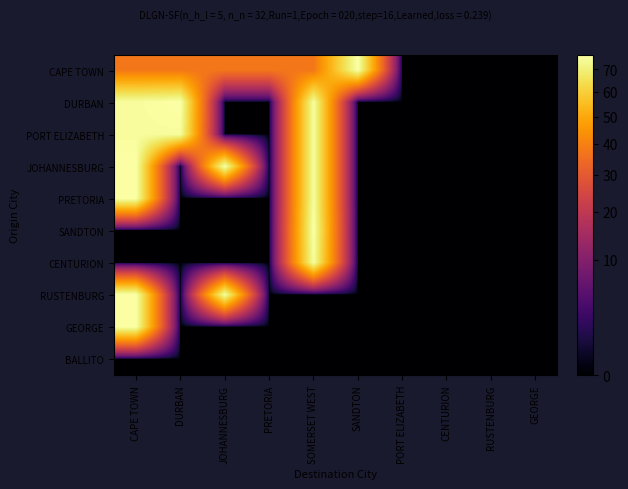

What is the maximum value shown in the chart?

76.8